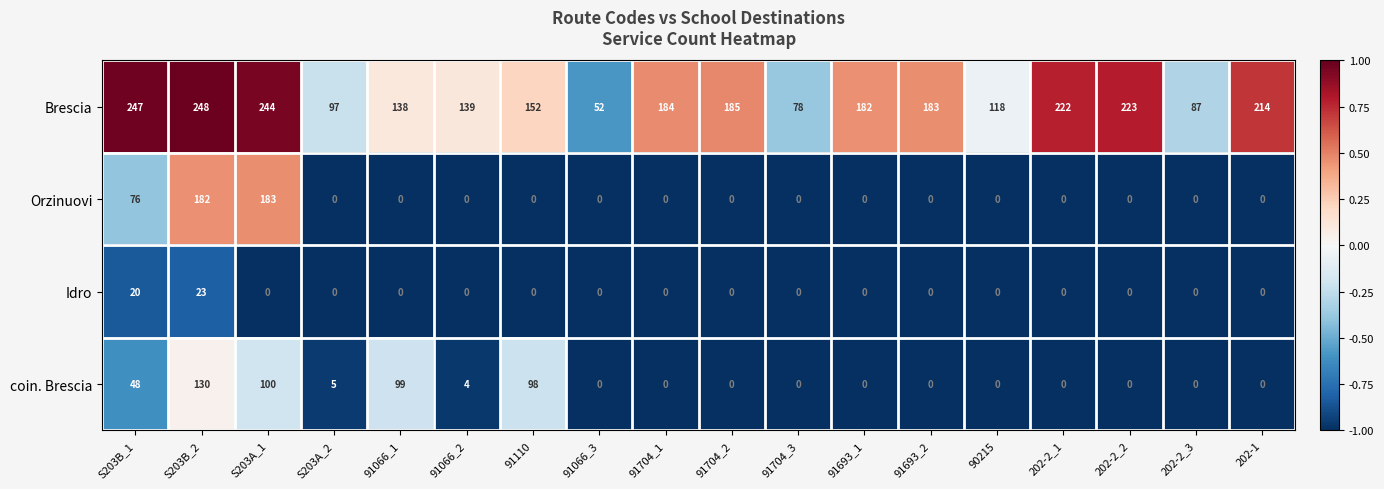

Which series has the largest total across all categories?

Brescia